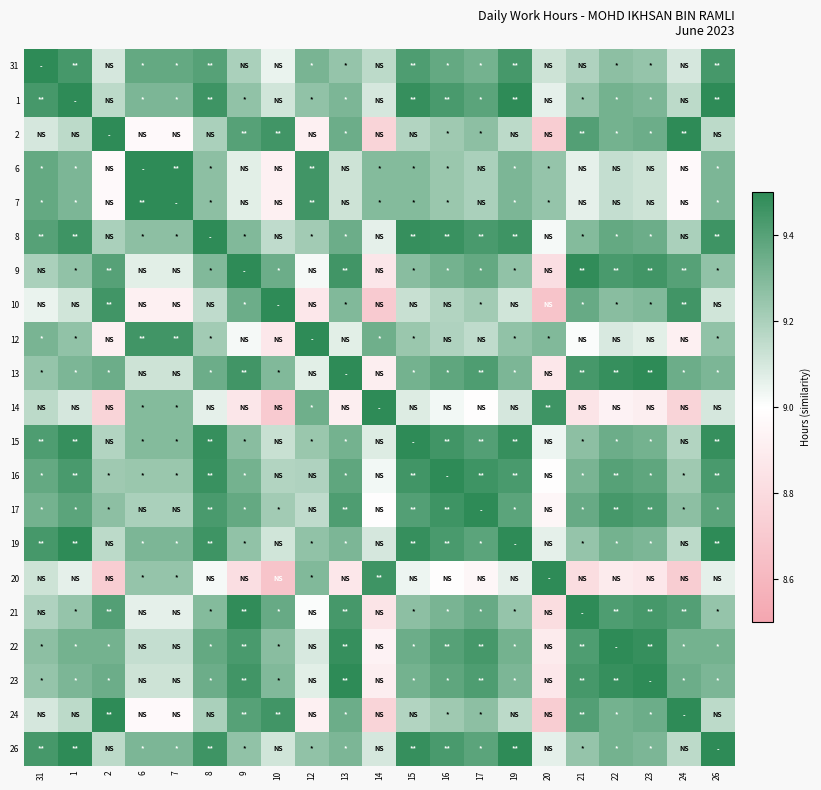

At how many categories does at least one series exceed 8?

21